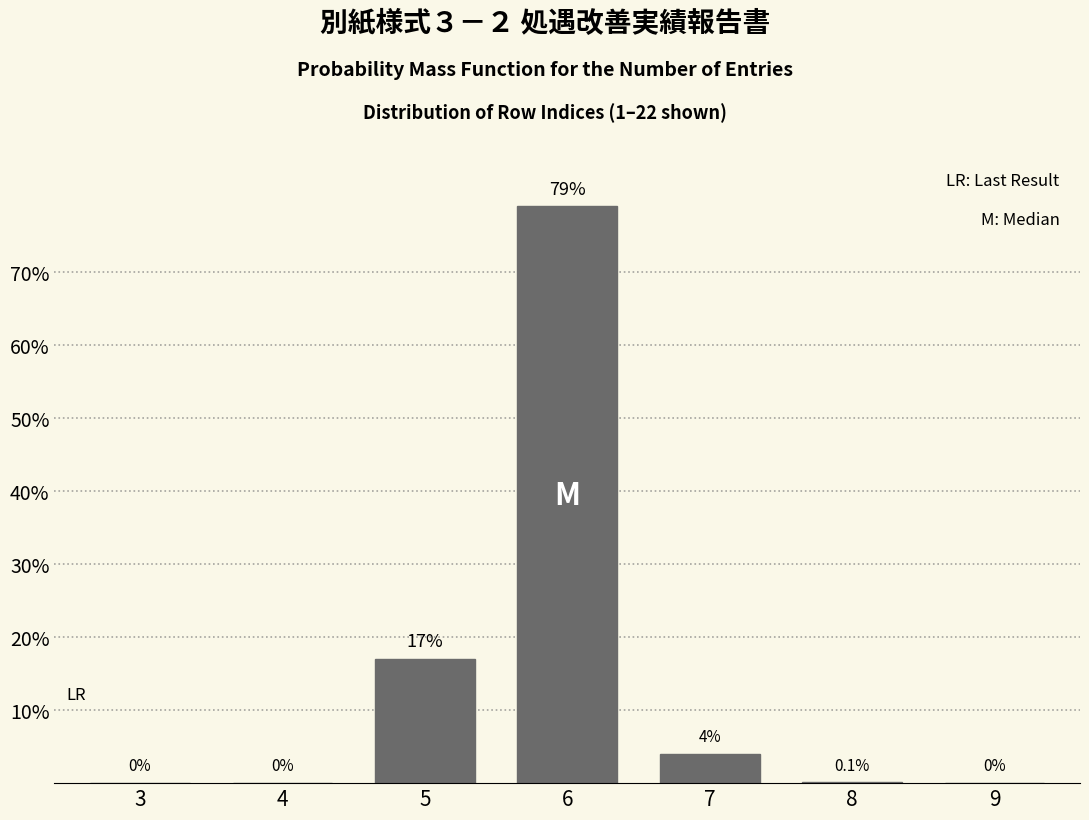

Reading left to right, list all the values displayed in this chart.

3=0.0	4=0.0	5=17.0	6=79.0	7=4.0	8=0.1	9=0.0